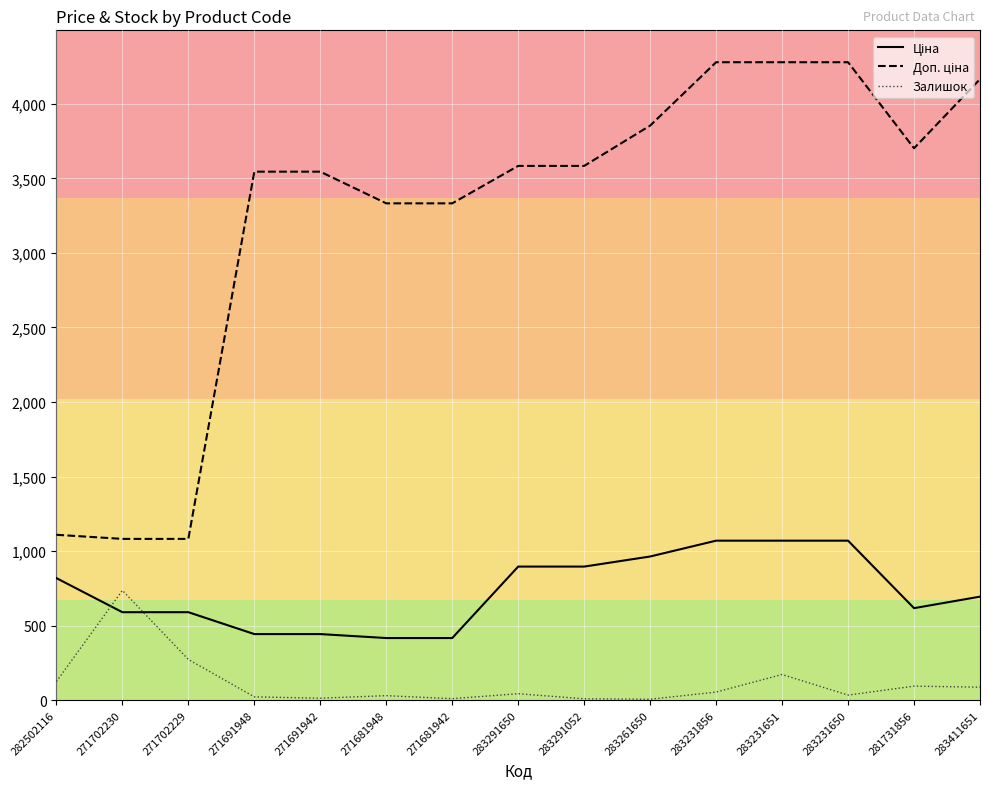

What position from the left is 271702229?

3